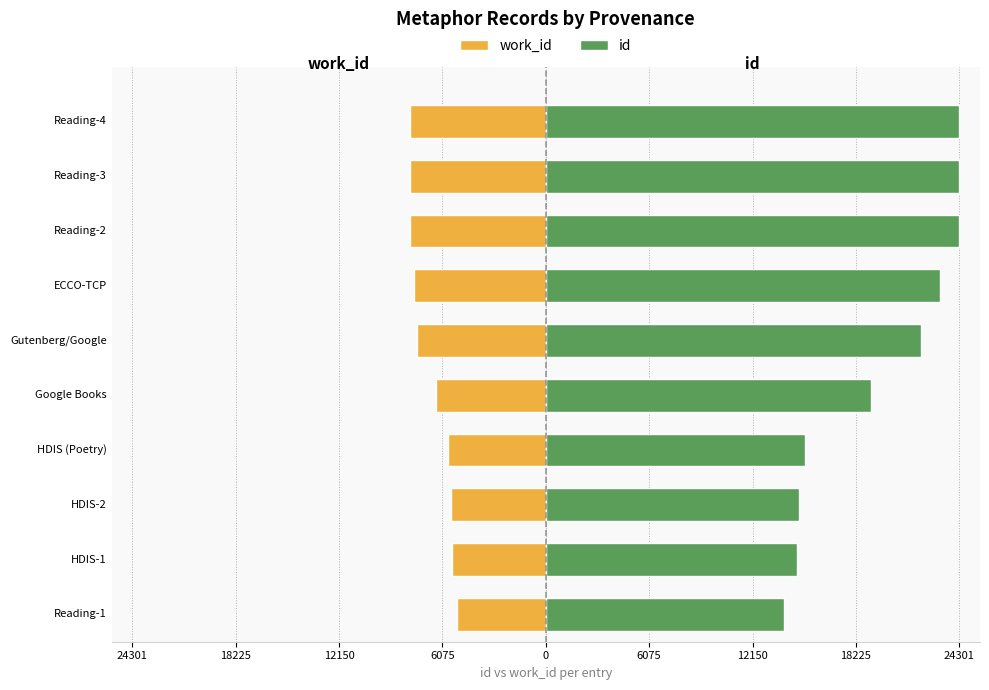

The work_id series shows -7603 at HDIS (Poetry). True or false?

False